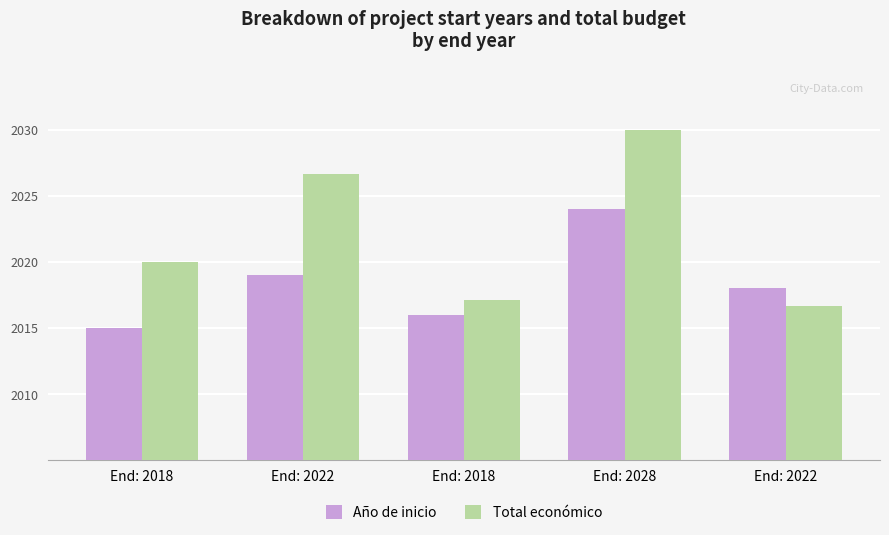

What is the difference between the highest and lowest values at End: 2028?

6.0